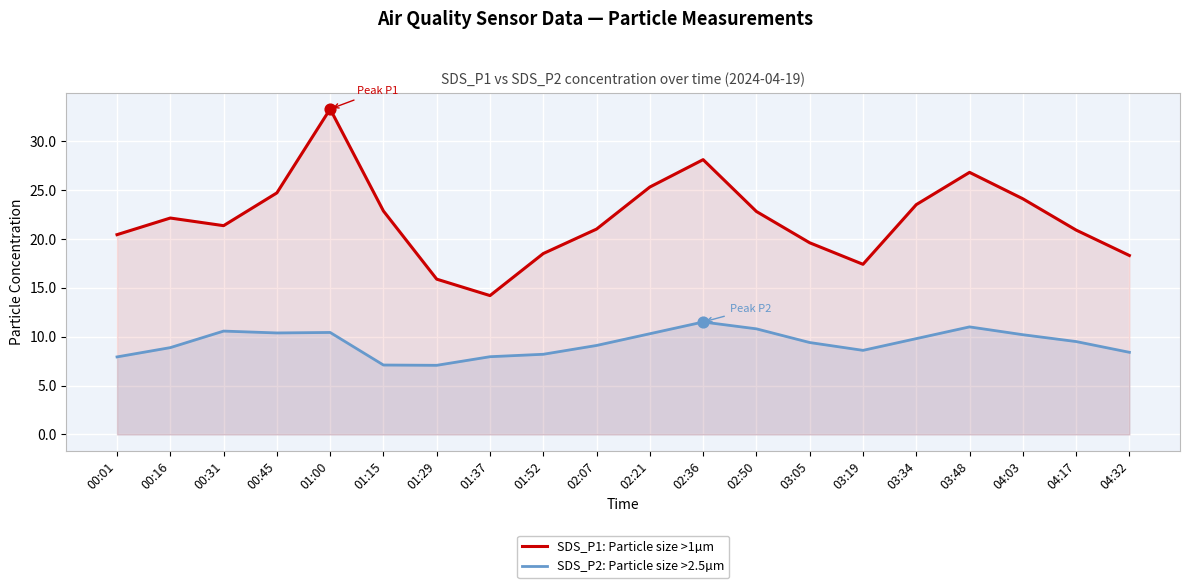

Which series contains the lowest Y value?

SDS_P2: Particle size >2.5µm